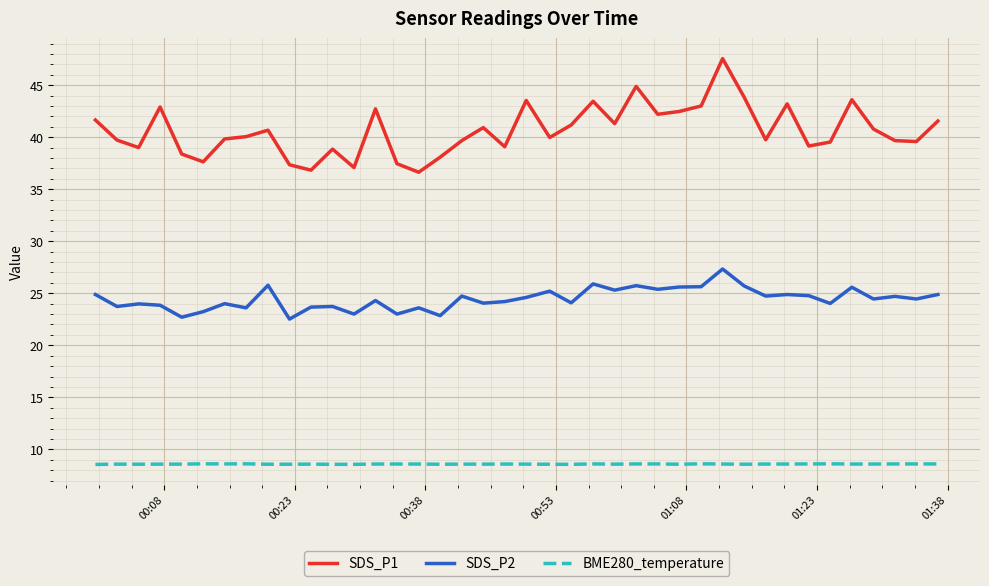

True or false: BME280_temperature and SDS_P1 intersect in this chart.

False